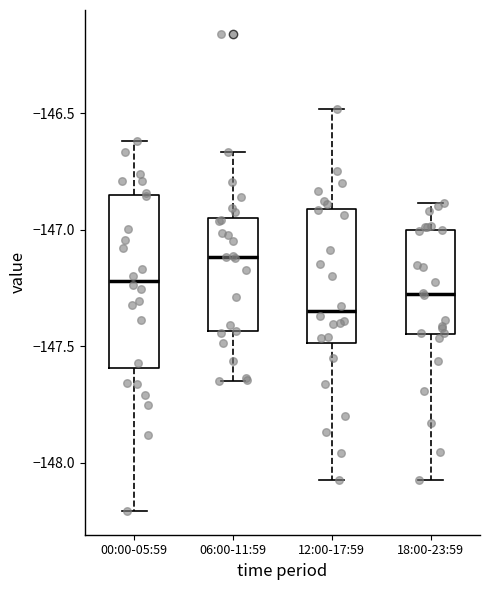

Which box has the lowest median line?

12:00-17:59